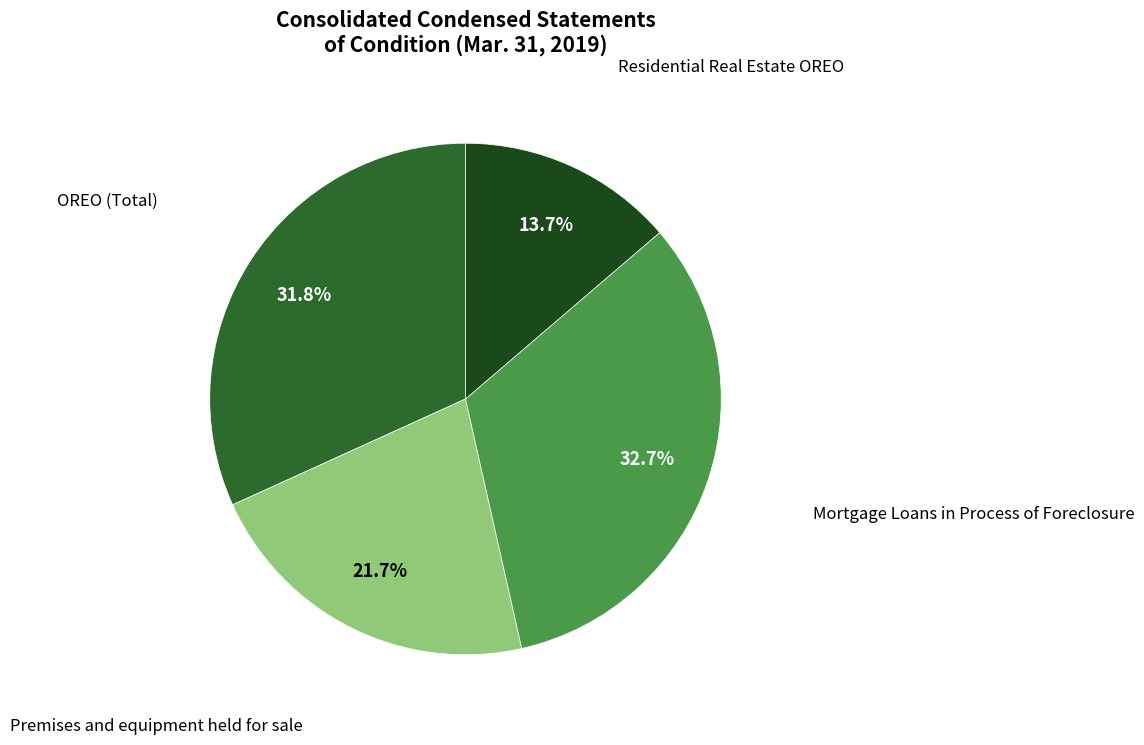

Does any single category account for the majority?

No